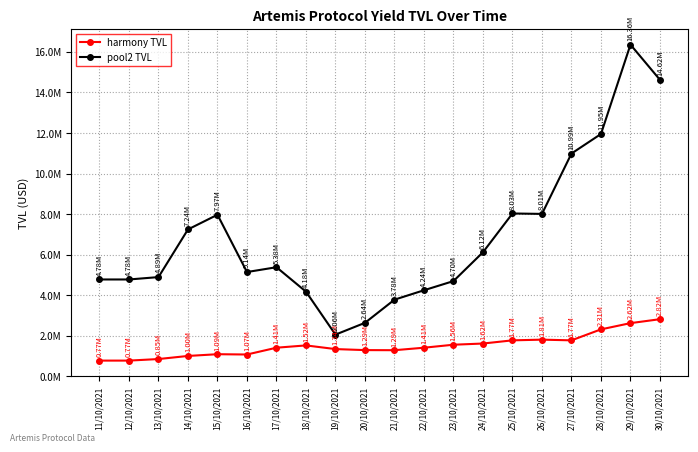

Between 19/10/2021 and 24/10/2021, which series saw the biggest shift?

pool2 TVL